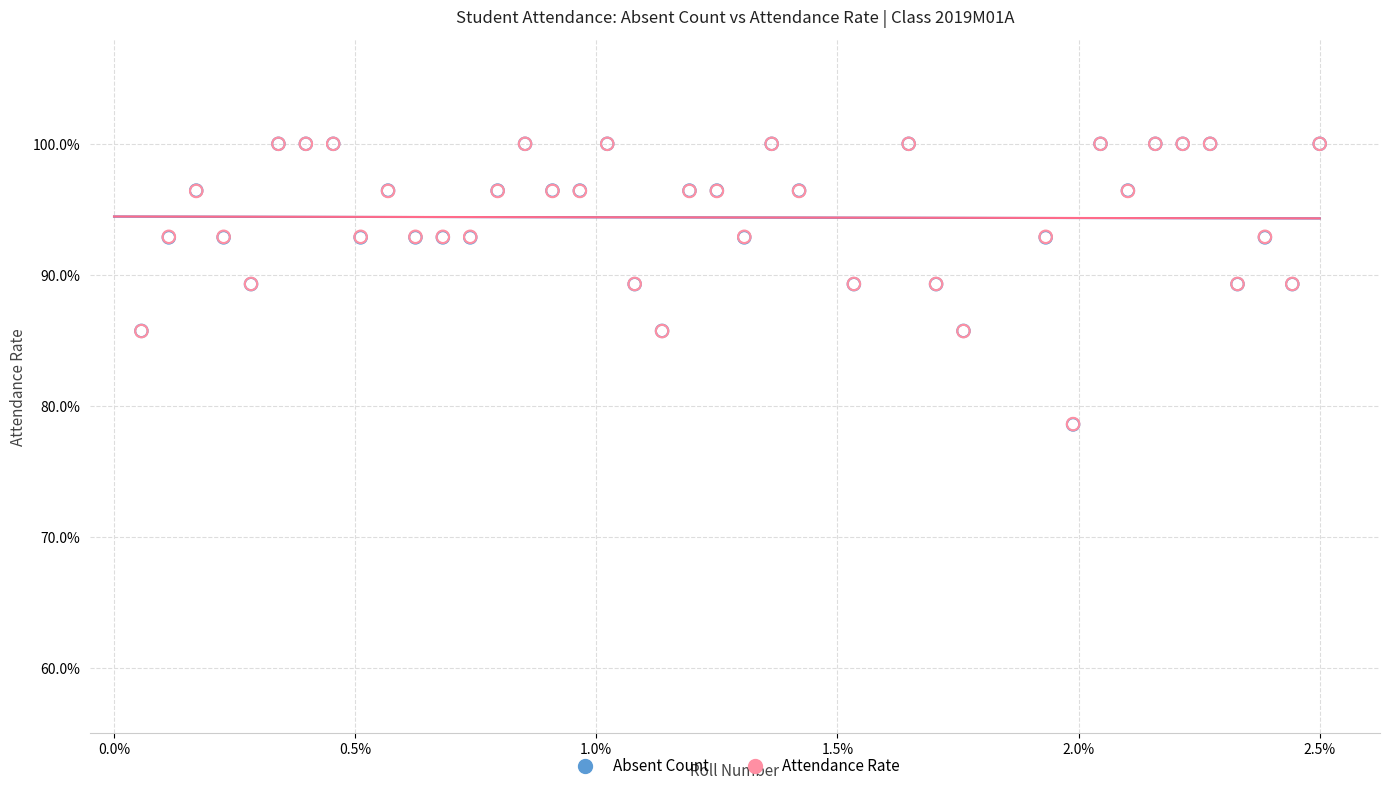

What are all the series names shown in the legend?

Absent Count, Attendance Rate